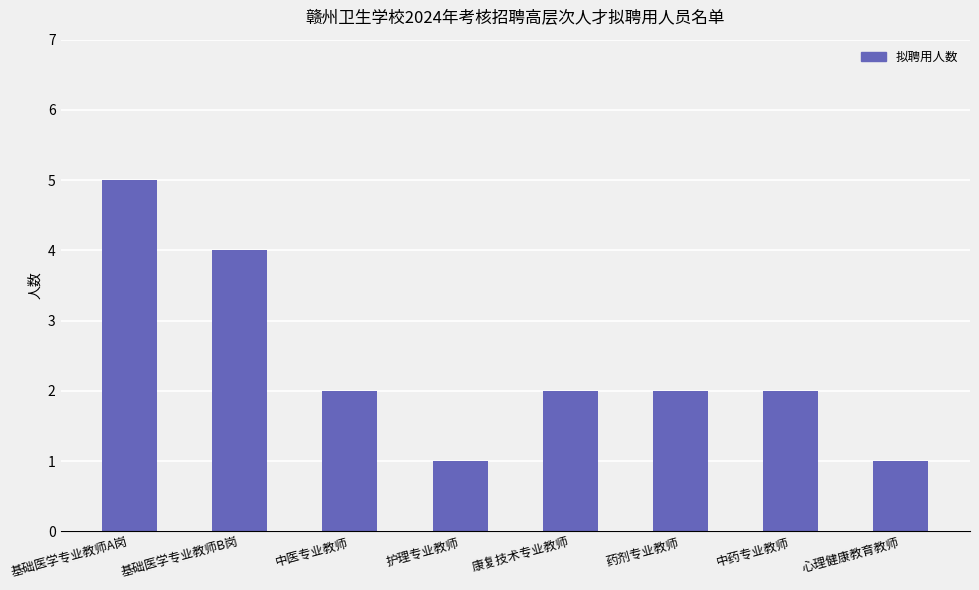

What is the smallest value displayed?

1